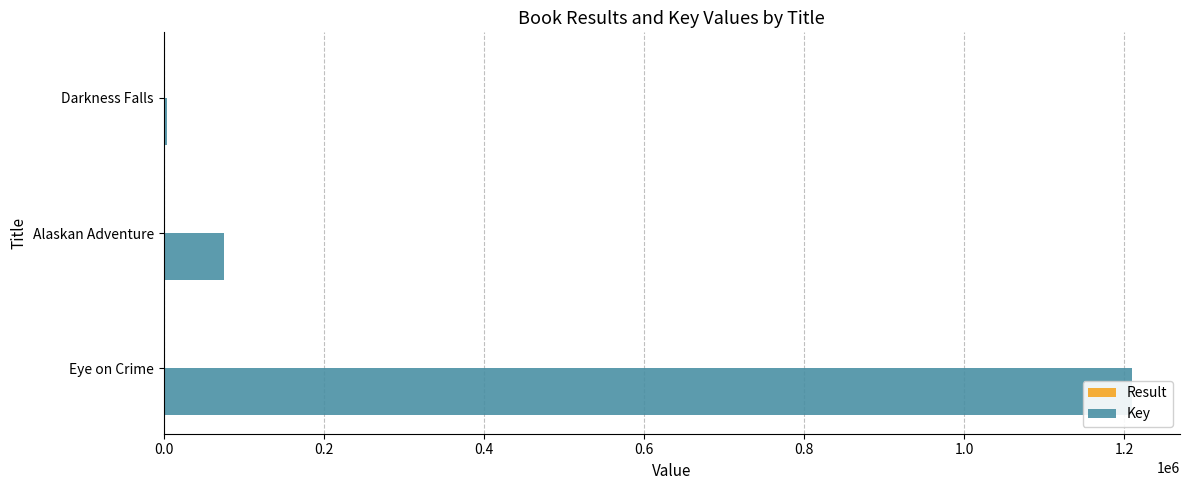

How many data points does each series have?

3